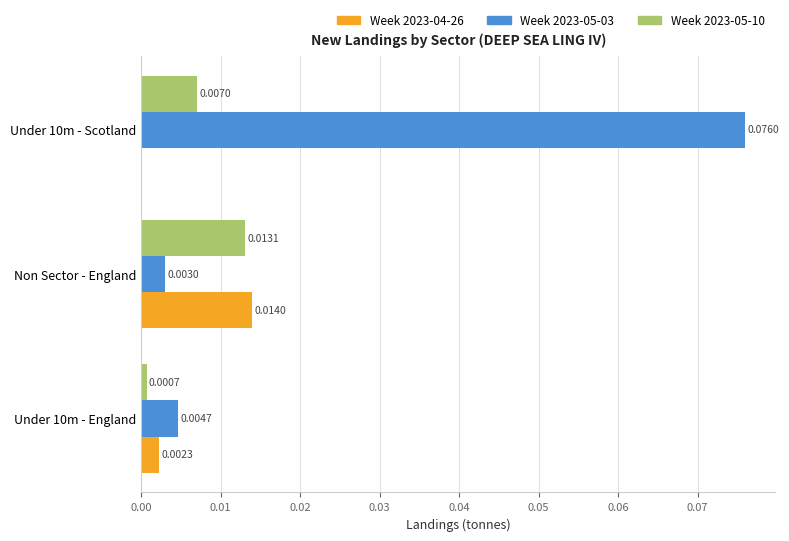

Which series has the largest total across all categories?

Week 2023-05-03